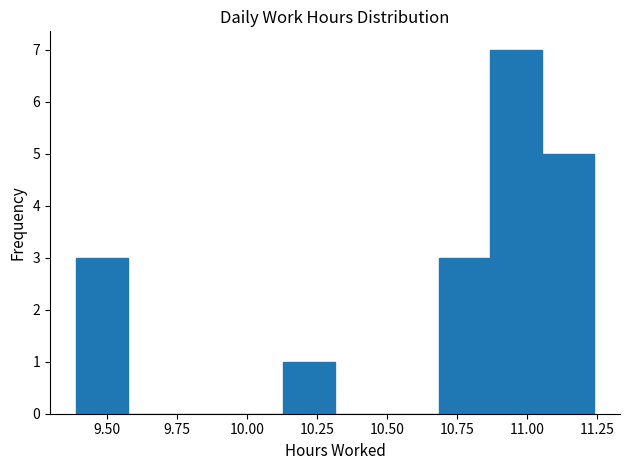

Read against the x-axis, roughly where is the centre of the tallest bar?

10.95